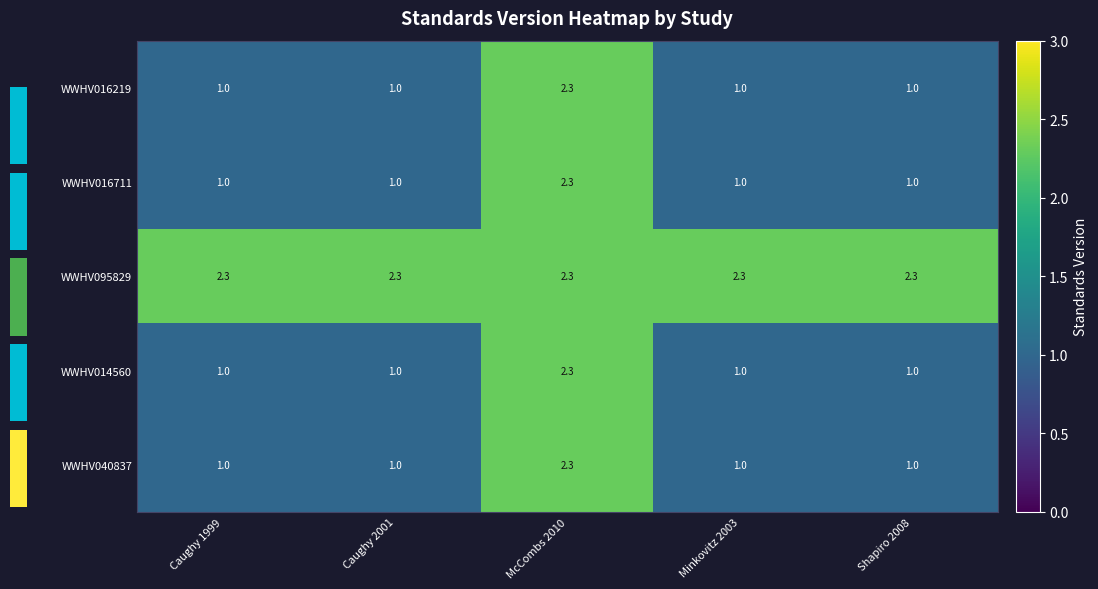

What is the sum of the WWHV040837 values at Minkovitz 2003 and Caughy 2001?

2.0